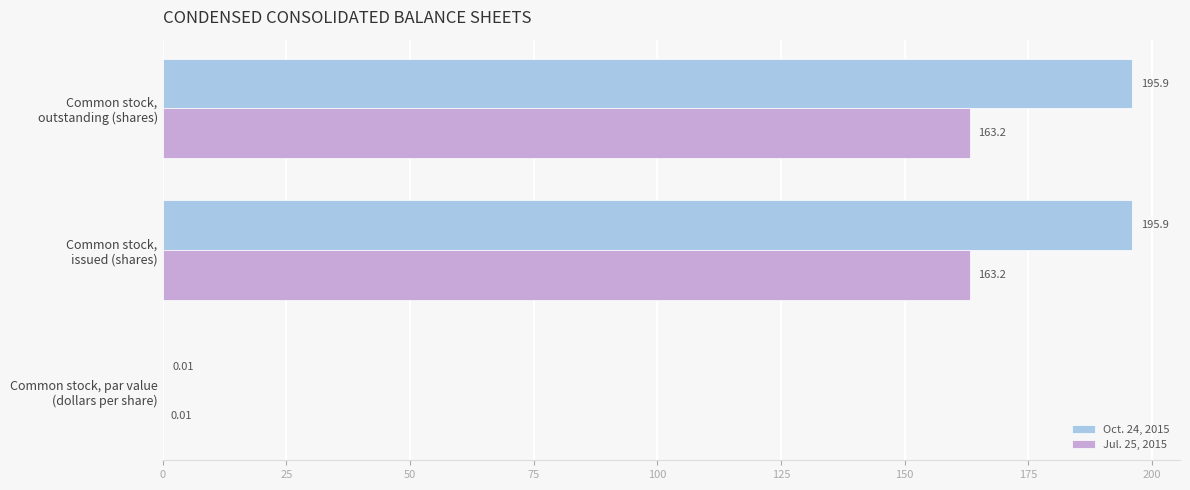

How many data points in Oct. 24, 2015 are above 195?

2